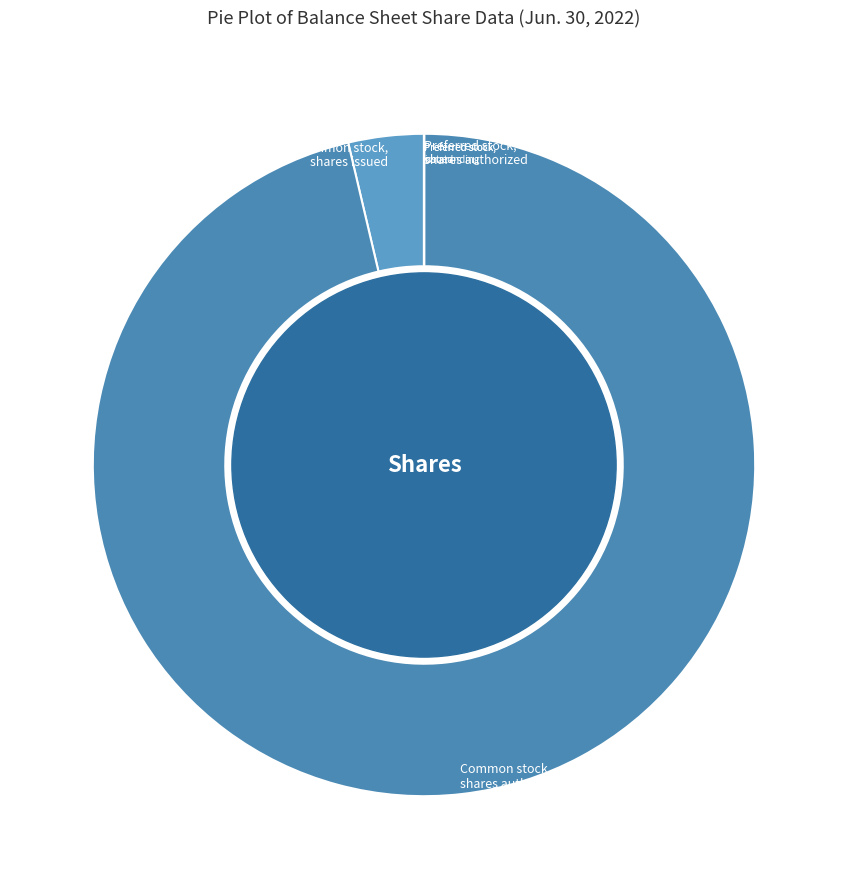

Which slice is the largest?

Common stock, shares authorized